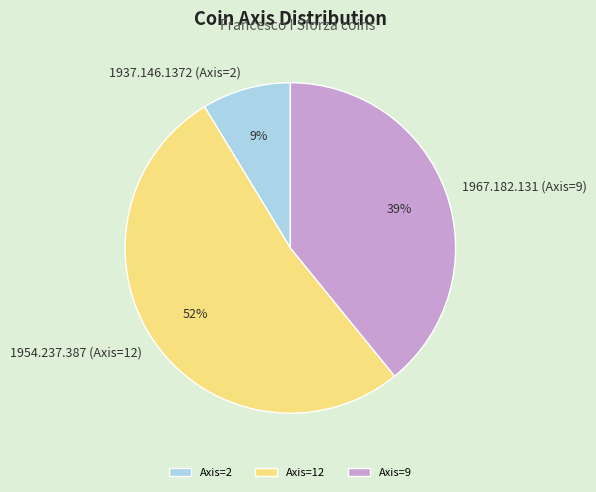

To the nearest percent, what percentage of the pie is 1954.237.387 (Axis=12)?

52%